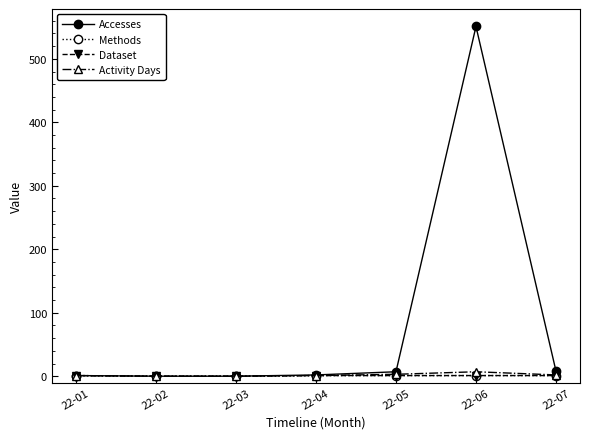

What is the difference between the highest and lowest values at 22-06?

550